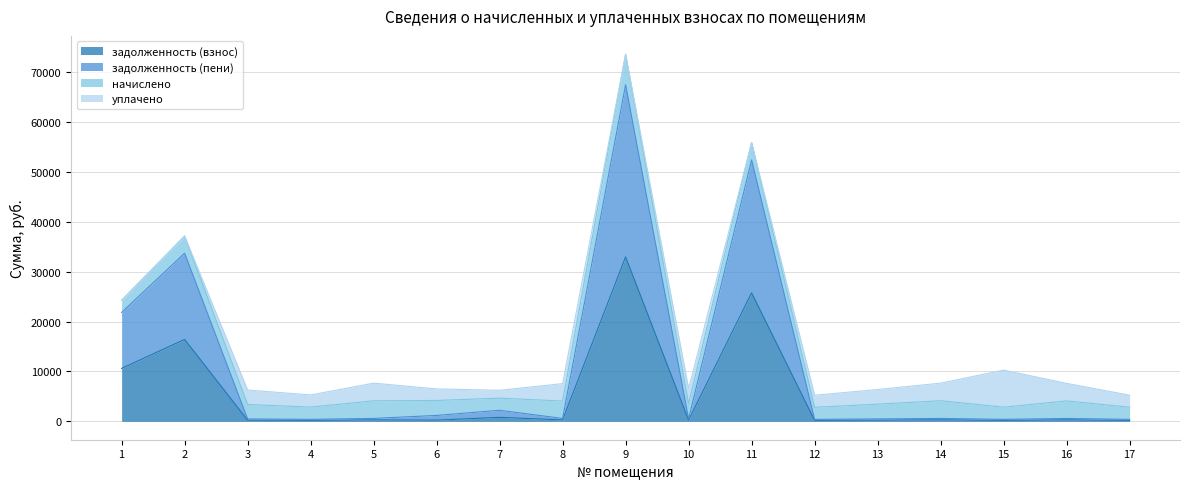

What value does the задолженность (взнос) series have at 13?

245.8